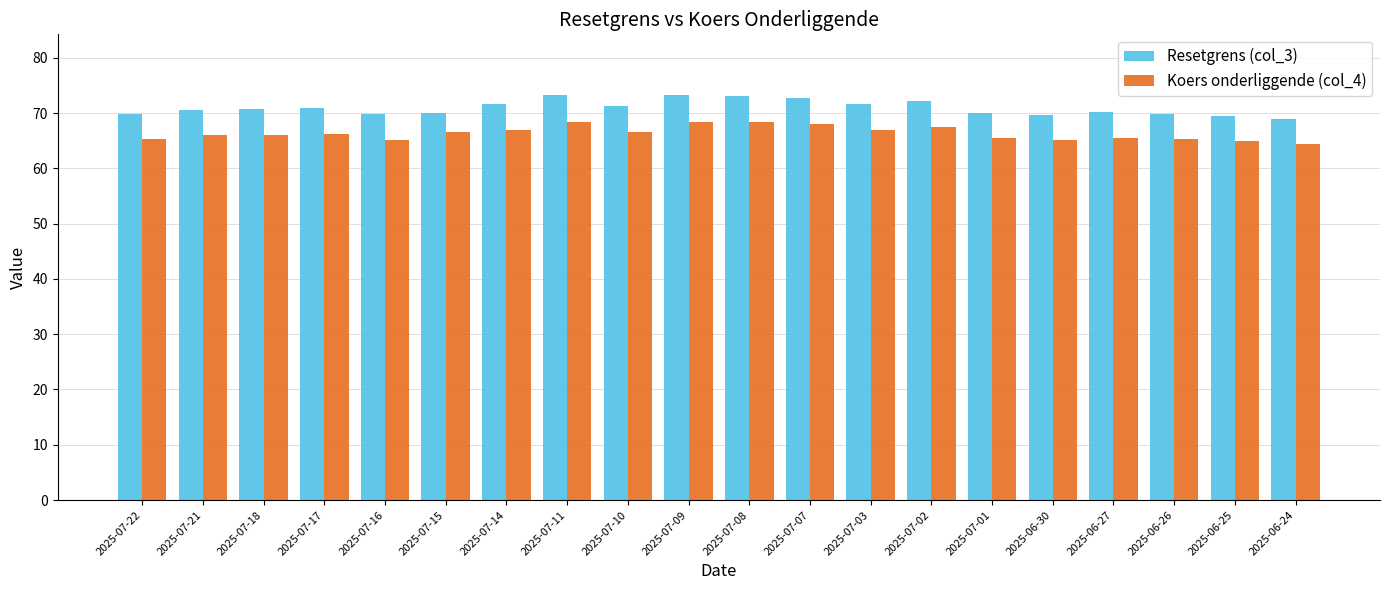

True or false: Koers onderliggende (col_4) has a value of 65.2 at 2025-07-16.

True